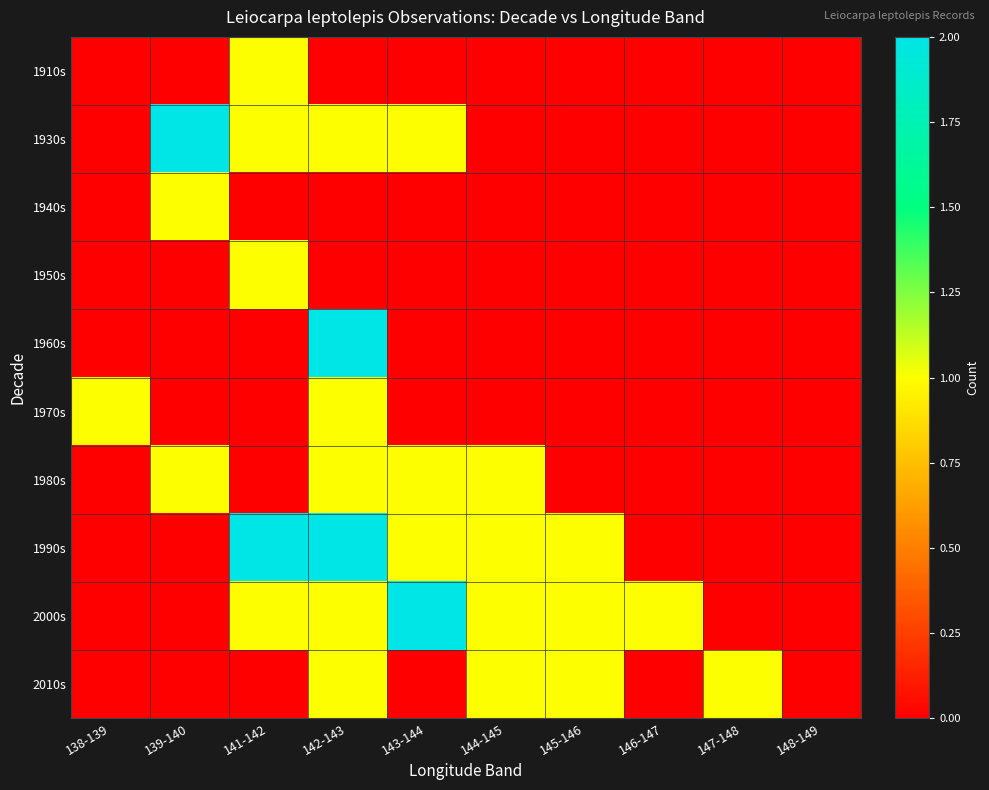

At how many categories does at least one series exceed 1?

4